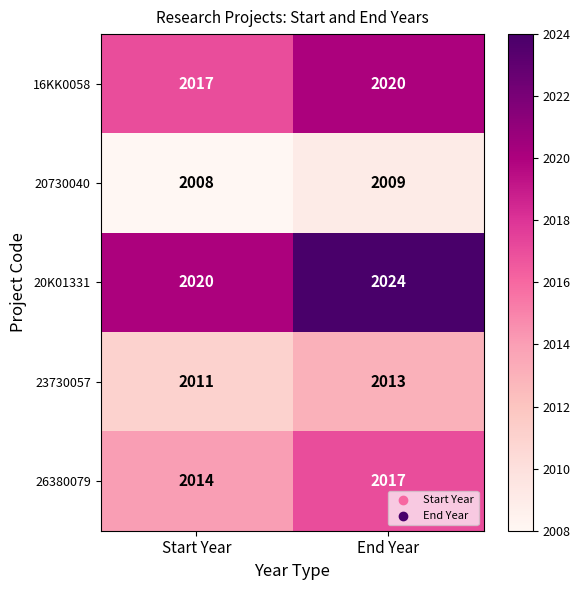

What is the spread (max minus min) of values at End Year?

15